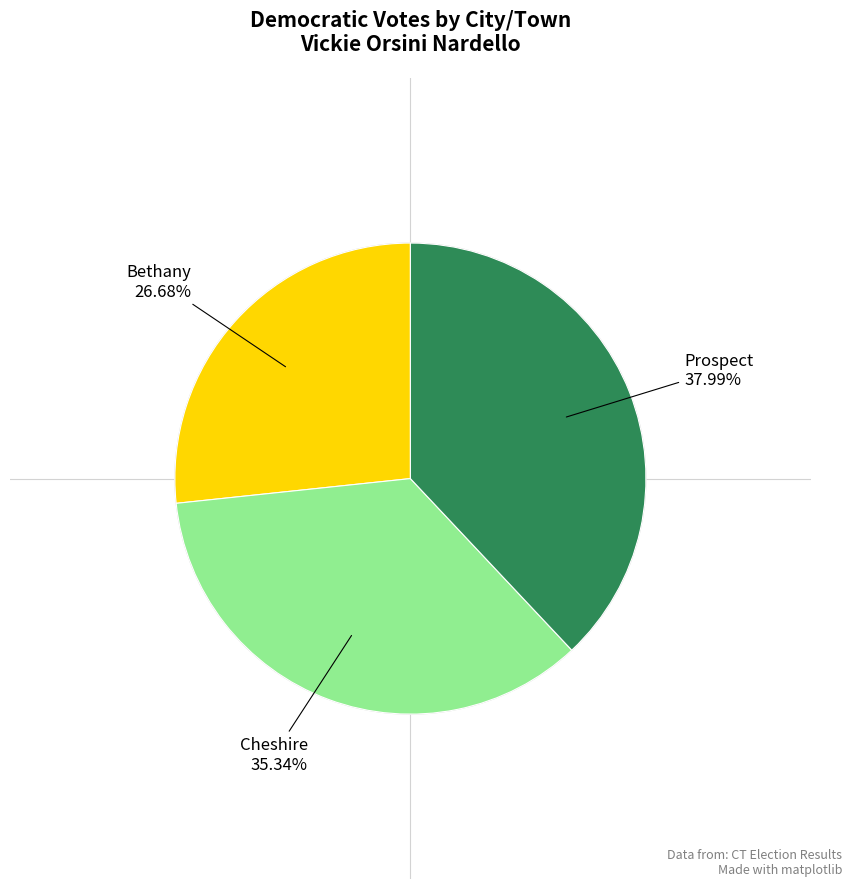

Does any single category account for the majority?

No